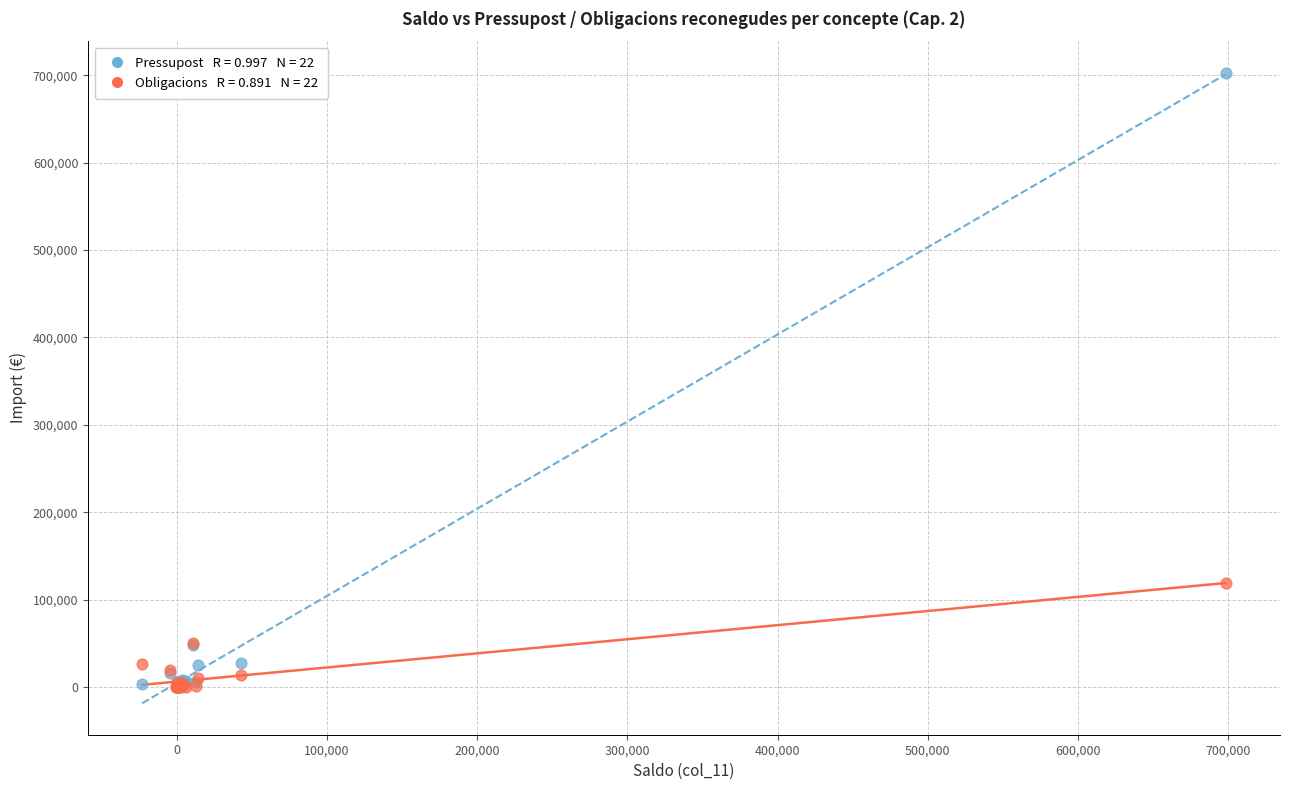

Across all series, what Y value is closest to 351424?

119516.1